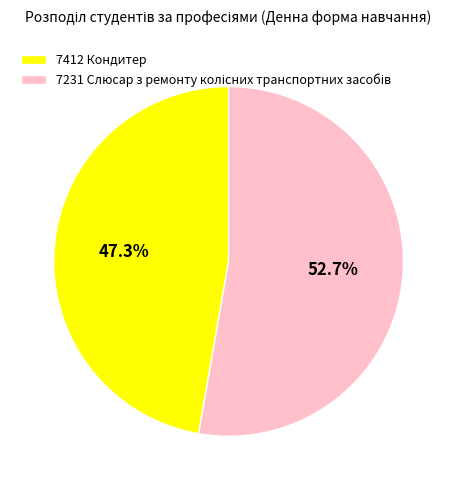

Which slice is the smallest?

7412 Кондитер